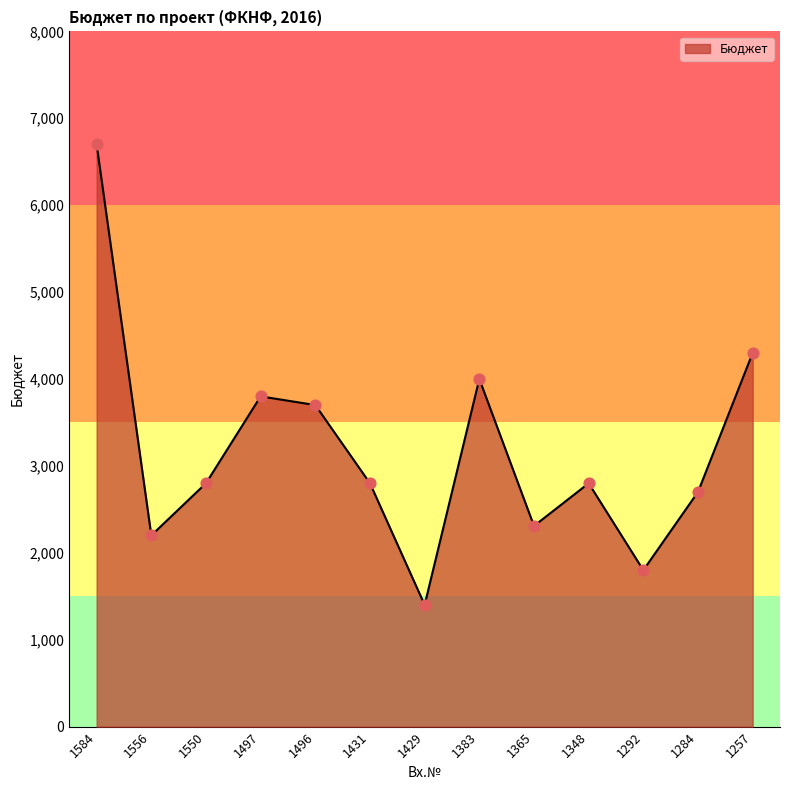

Between 1497 and 1556, which is larger?

1497